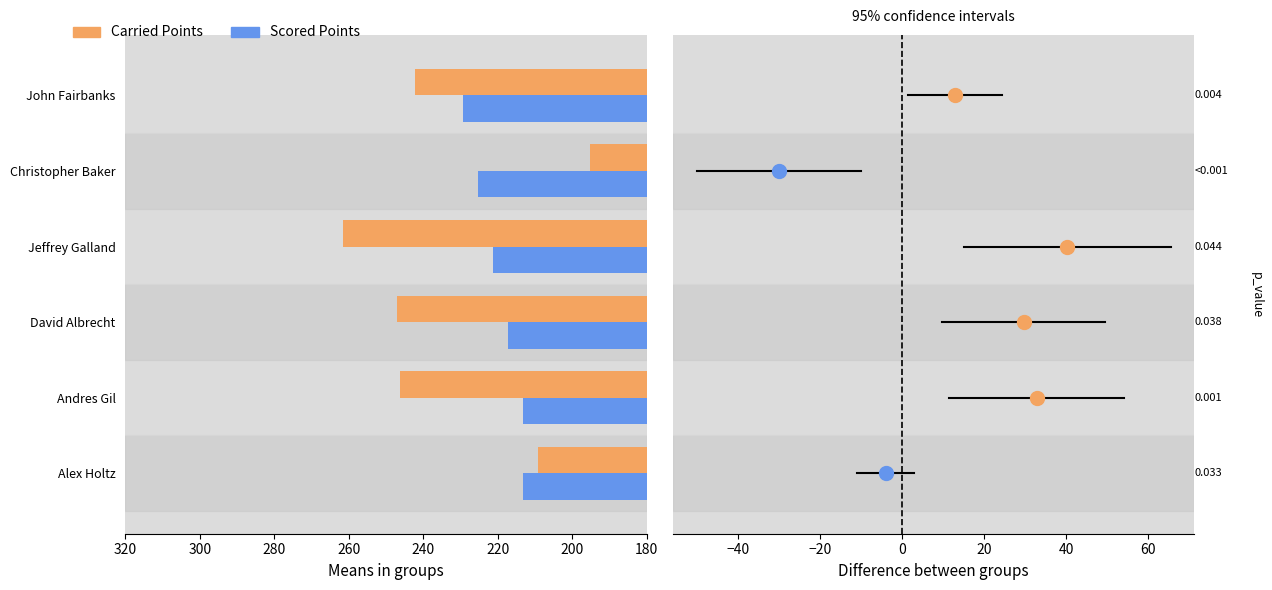

Which series has the widest spread of values?

Carried Points